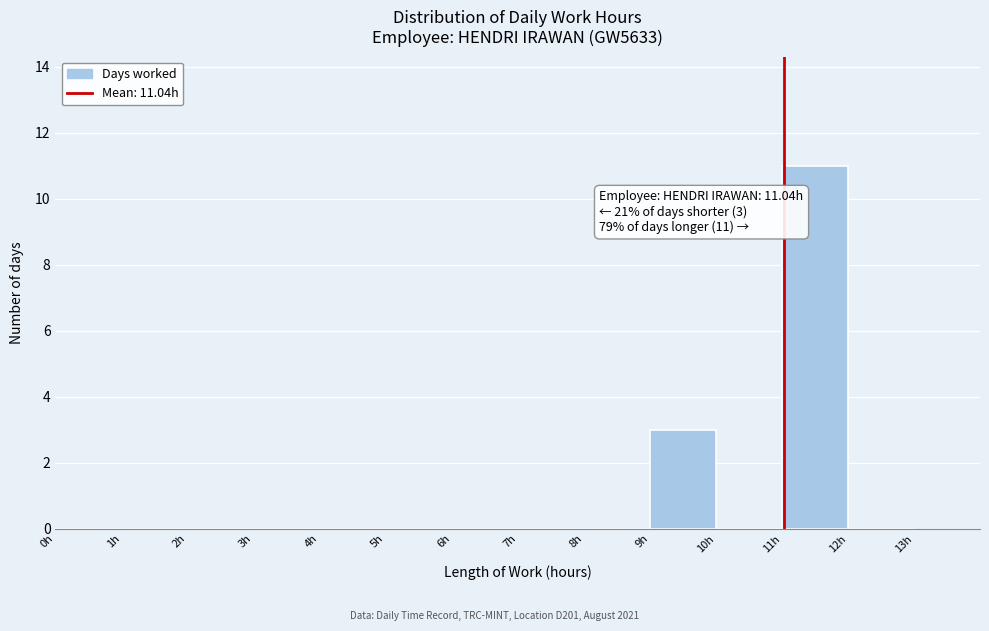

Over which range of the x-axis is the bar tallest?

11 to 12